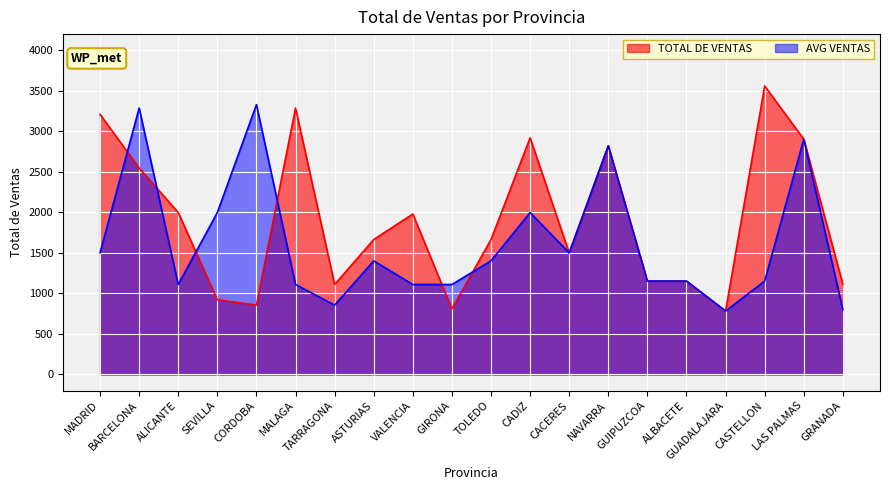

What is the value of the TOTAL DE VENTAS point at the 9th from the left?

1980.0